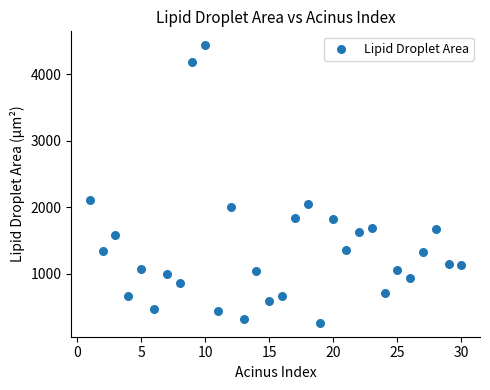

What is the range of Y values (max minus min)?

4171.3